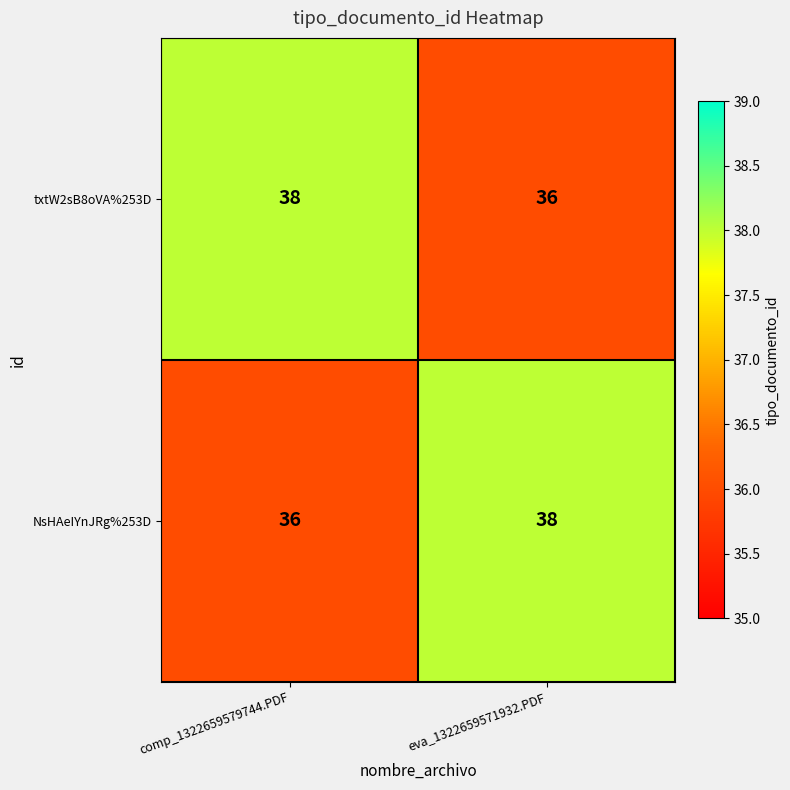

The NsHAeIYnJRg%253D series shows 8 at eva_1322659571932.PDF. True or false?

False